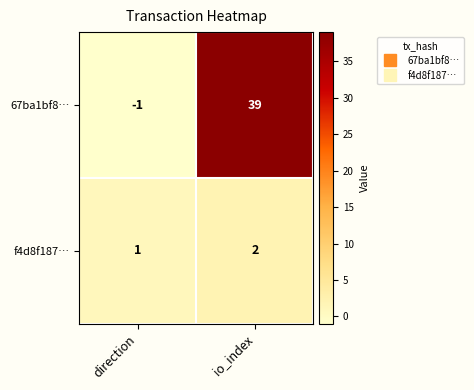

List the series in order of their peak value, highest first.

67ba1bf8…, f4d8f187…